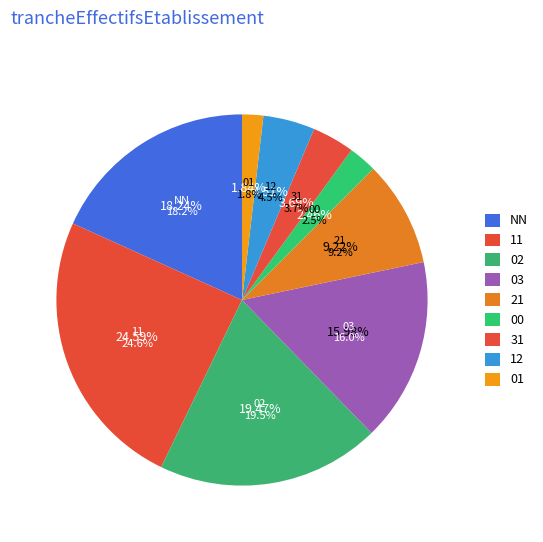

Does 02 account for over 50% of the chart?

No